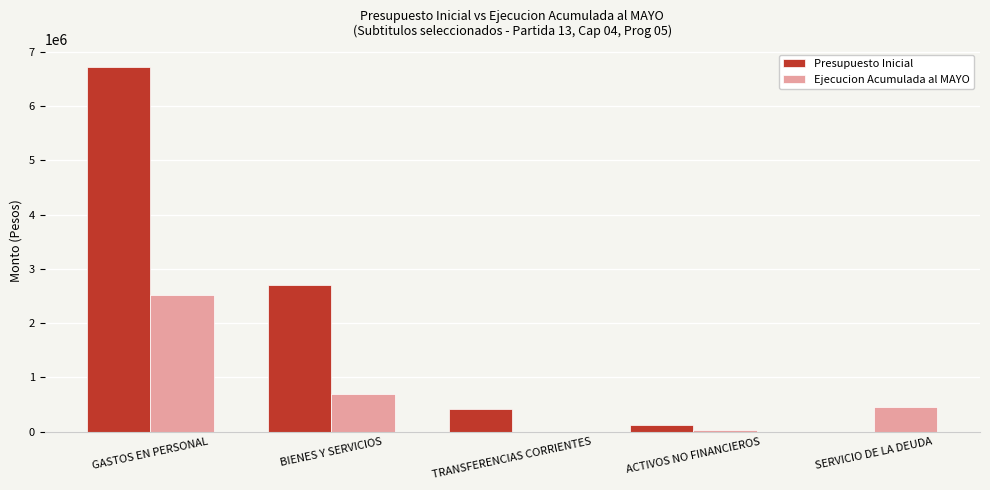

Between GASTOS EN PERSONAL and ACTIVOS NO FINANCIEROS, which series saw the biggest shift?

Presupuesto Inicial